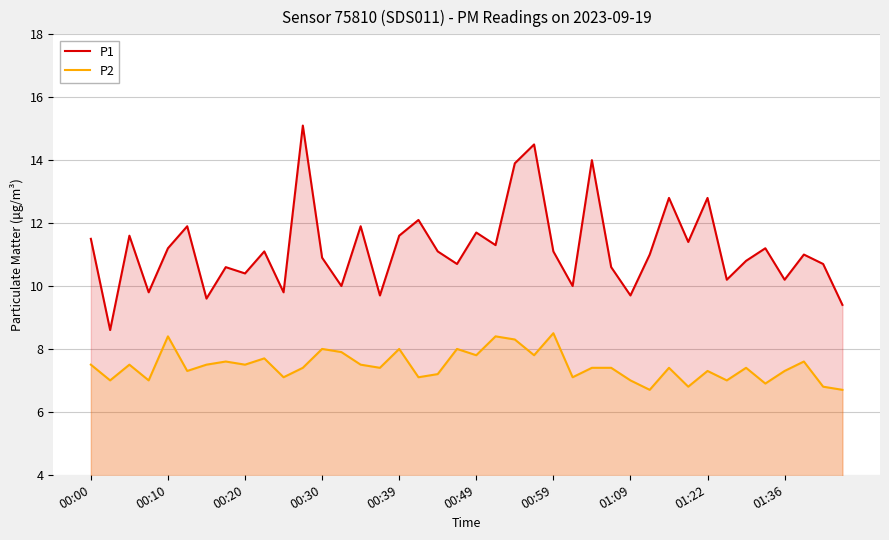

What is the difference between the maximum and minimum values in the P1 series?

6.5